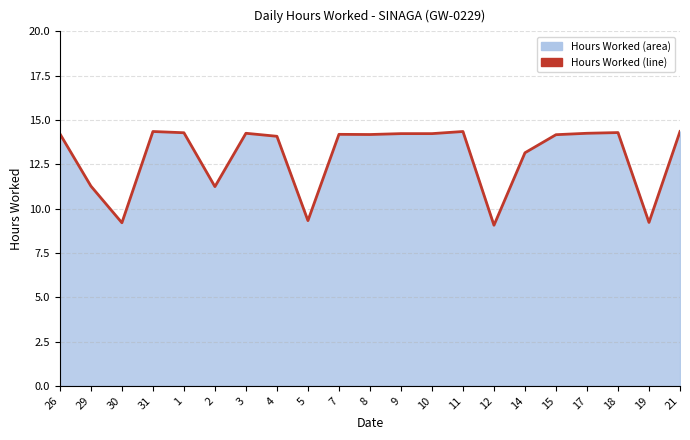

The chart shows a value of 10.0 at 11. True or false?

False